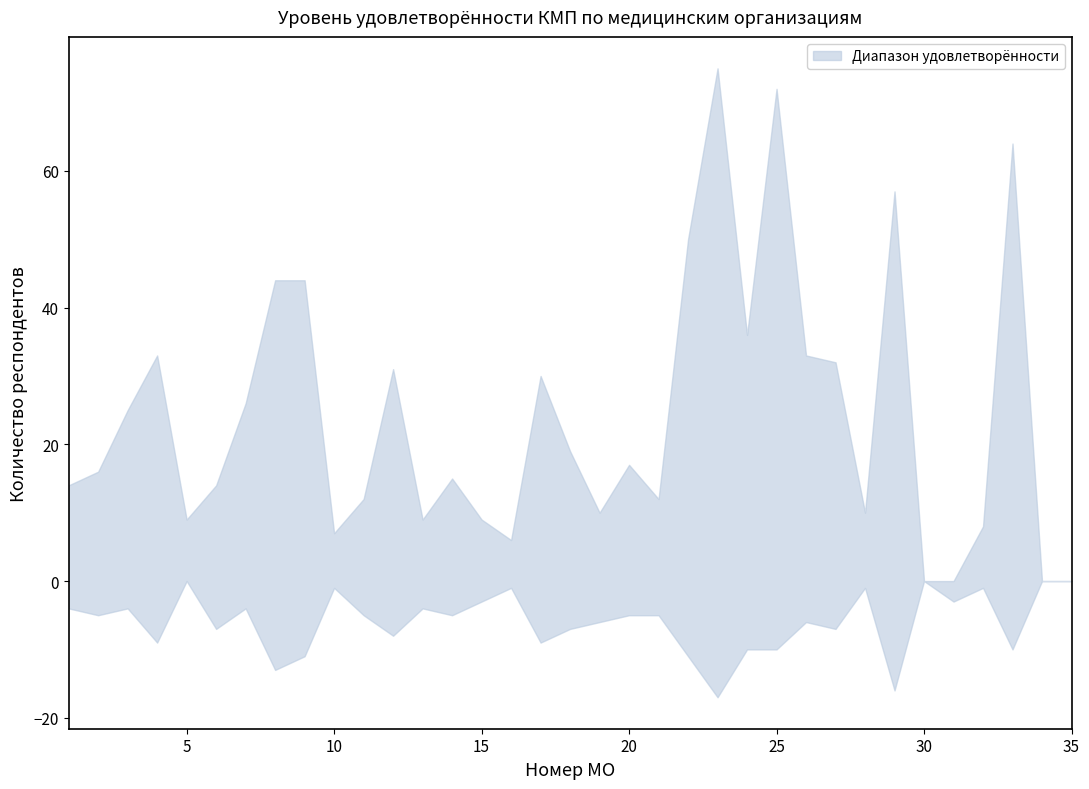

Which has a higher value, 28 or 19?

19